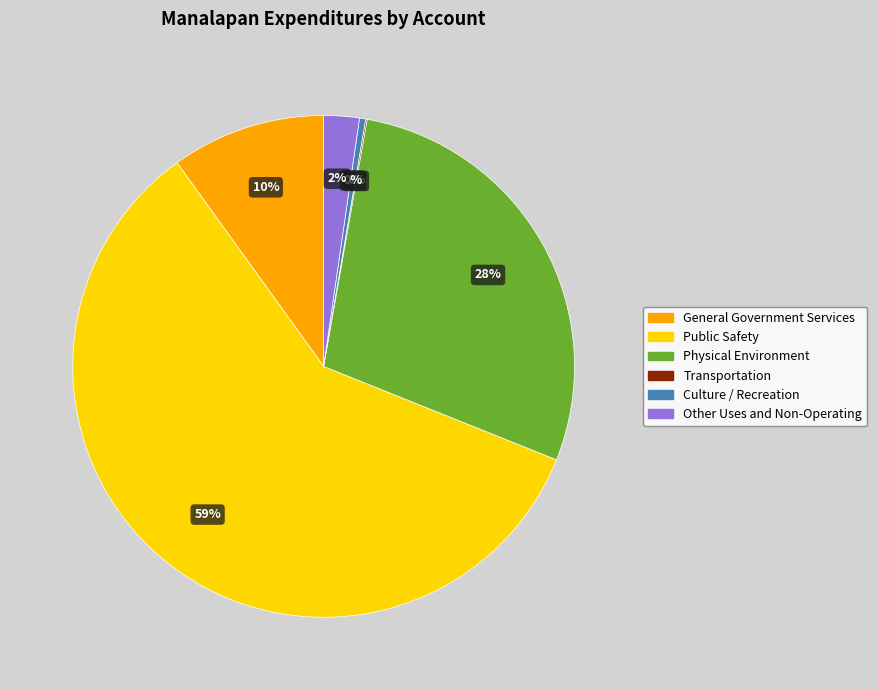

To the nearest percent, what is the difference between the Other Uses and Non-Operating and Physical Environment slice percentages?

26%